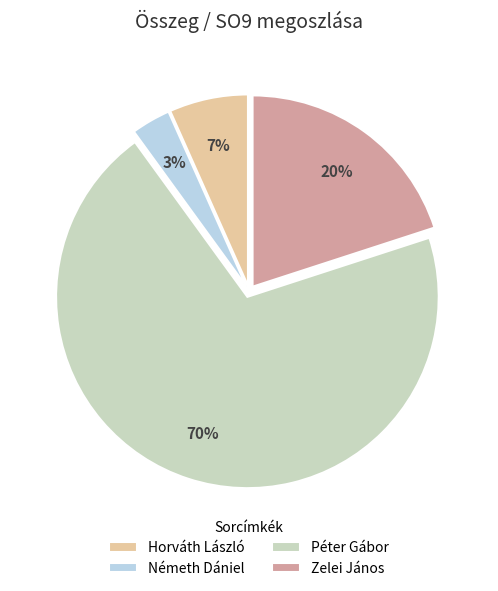

Does any single category account for the majority?

Yes